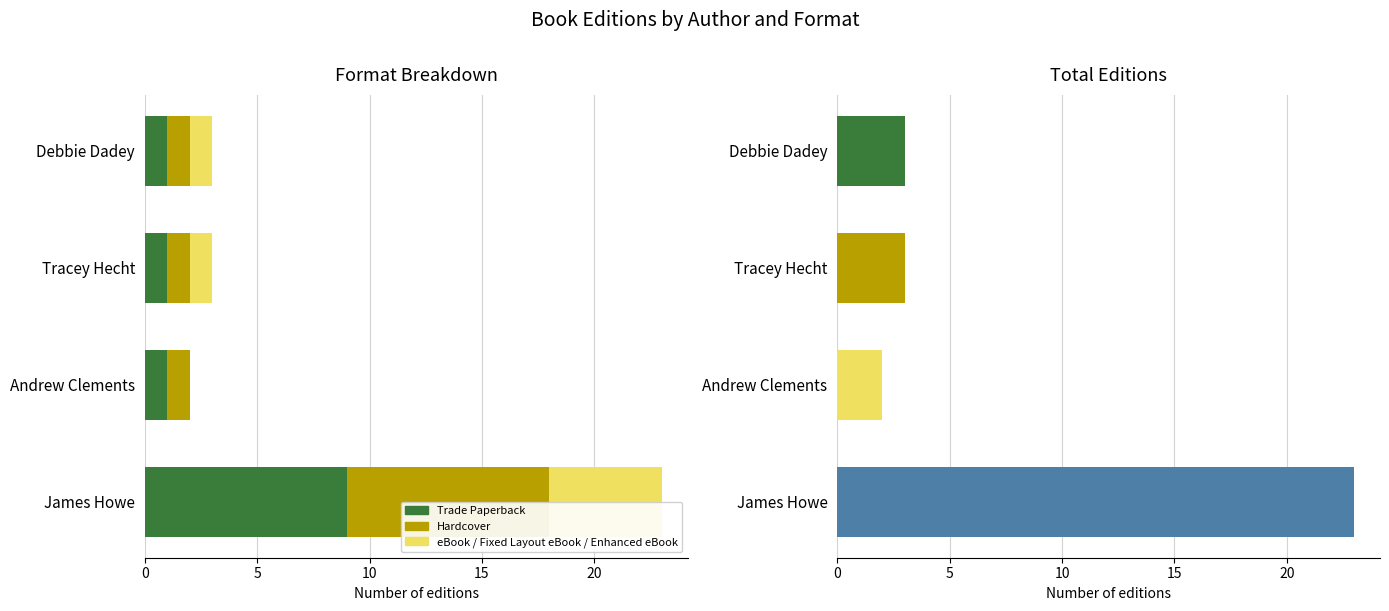

What is the difference between the maximum and minimum values in the Trade Paperback series?

8